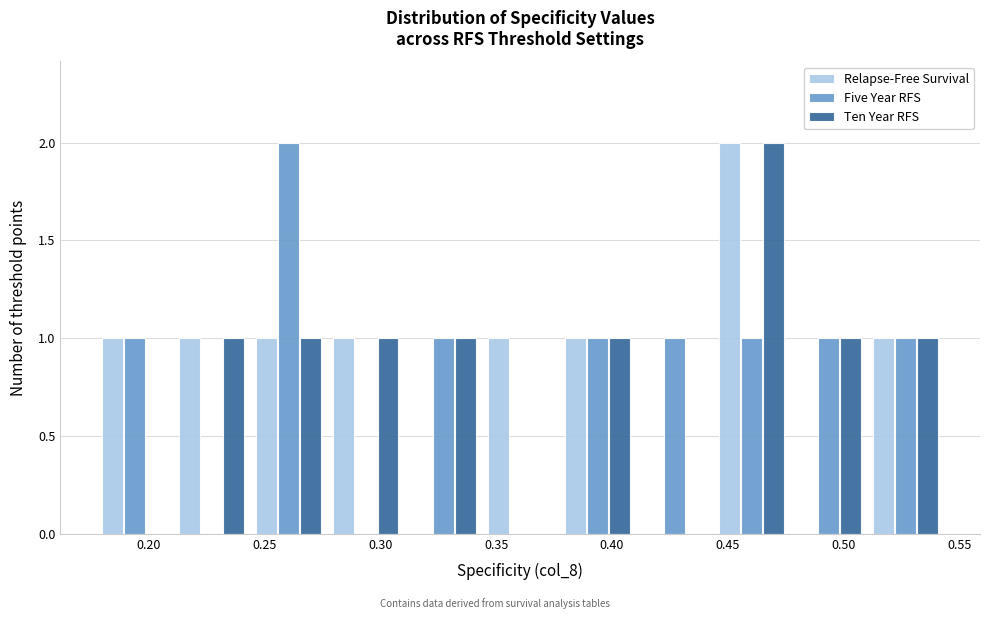

In the Ten Year RFS series, which range on the x-axis has the tallest bar?

0.445 to 0.475